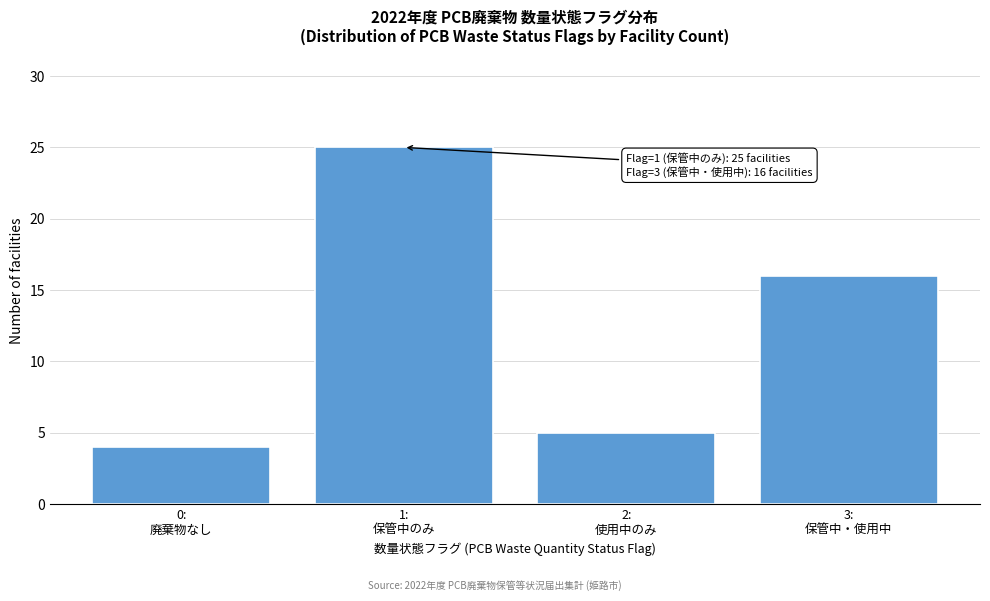

Reading right to left, list all the values displayed in this chart.

16	5	25	4